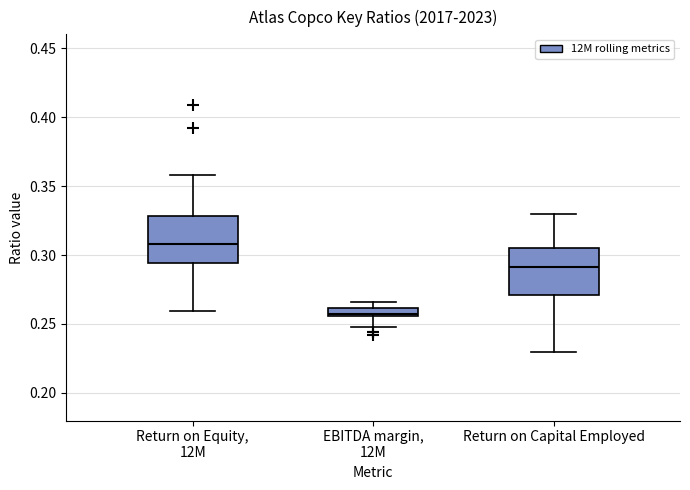

Which box has the highest median line?

Return on Equity, 12M